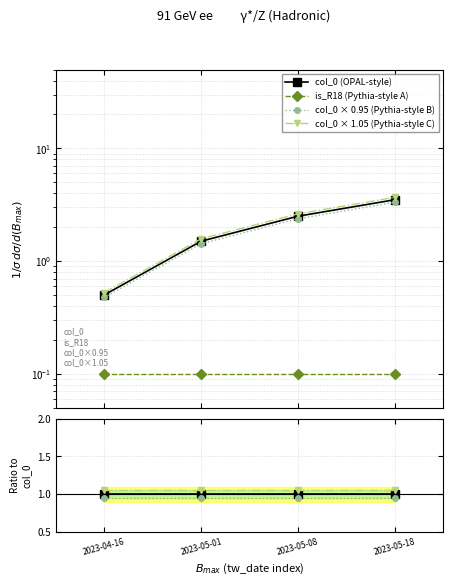

What is the label of the 3rd point from the left?

2023-05-08